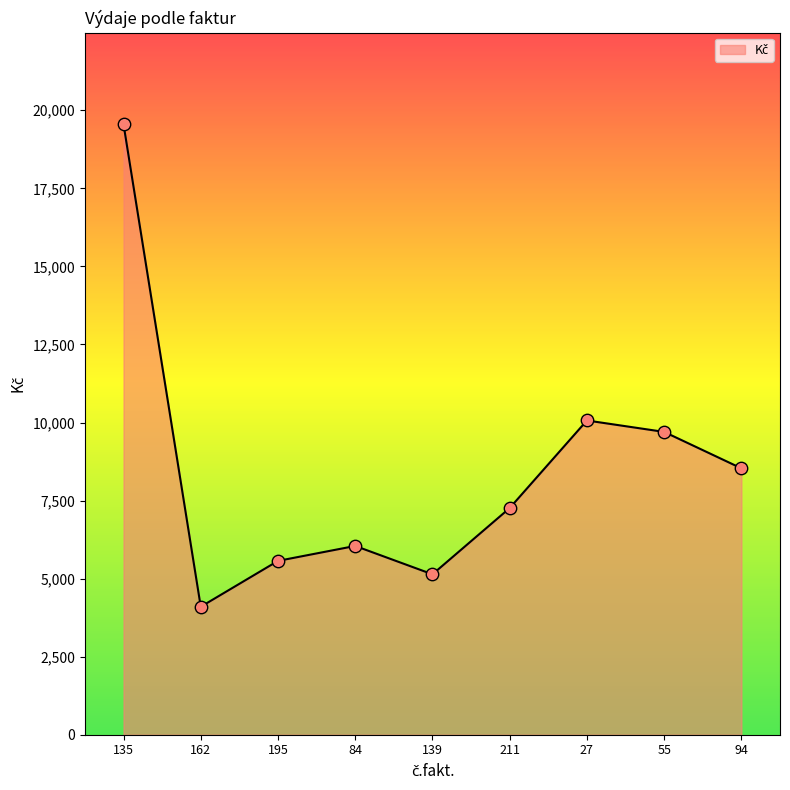

What is the change in value from 84 to 139?

-908